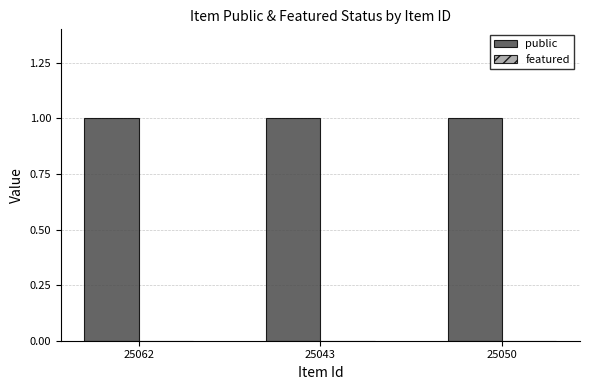

What is the maximum value for public?

1